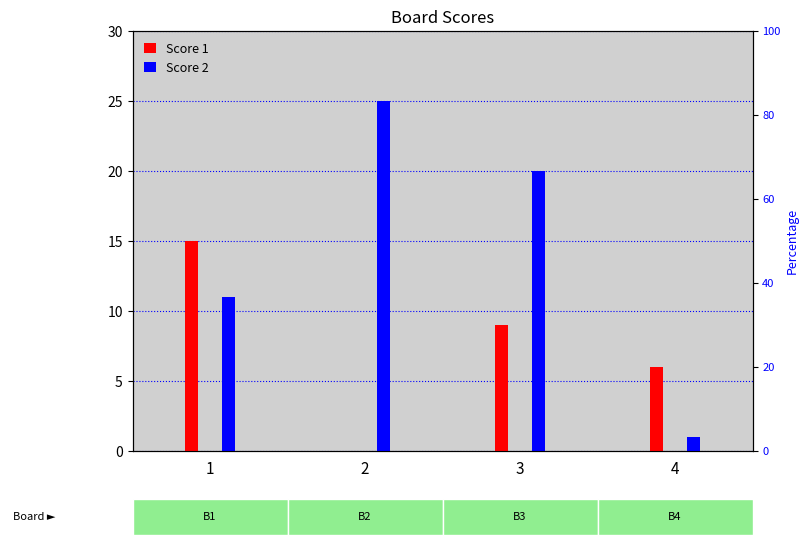

What is the average value of the Score 1 series?

8